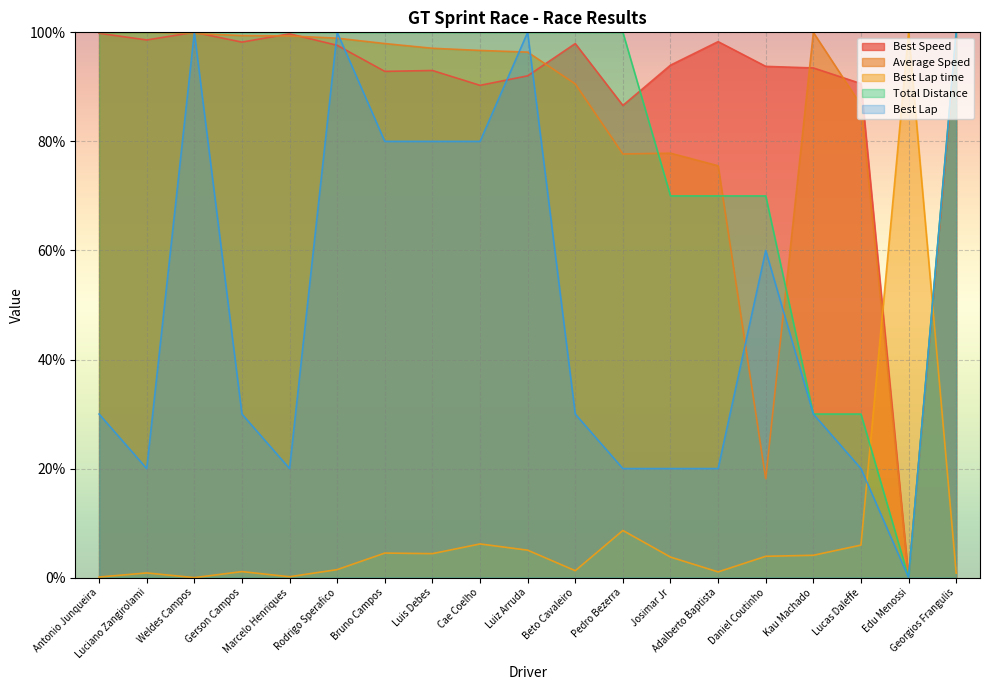

What is the value of the Best Lap time point at the 16th from the left?

4.1